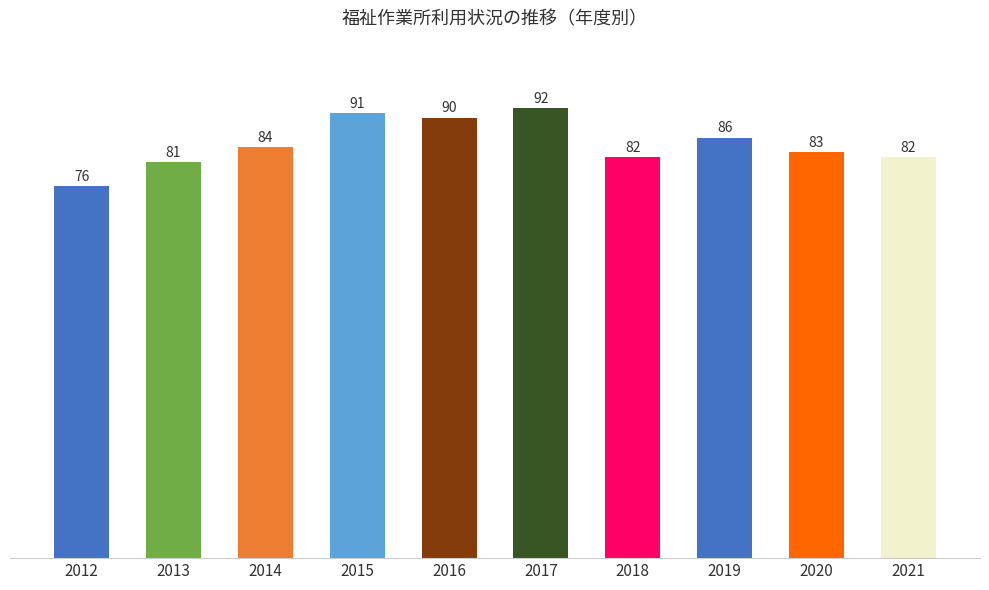

Are the bars grouped side by side (vs. stacked)?

No